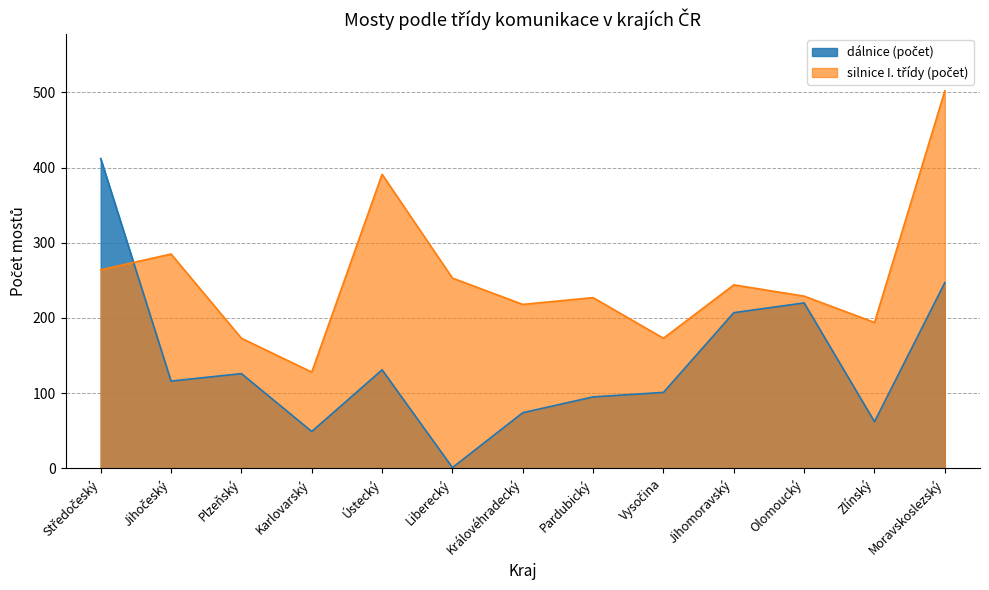

At which category does the chart reach its minimum across all series?

Liberecký